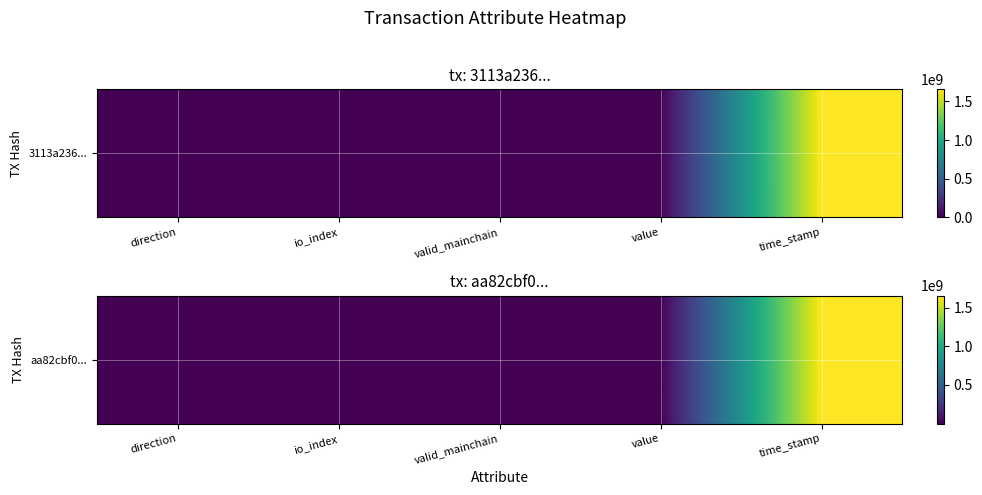

Which category has the highest value across all series?

time_stamp